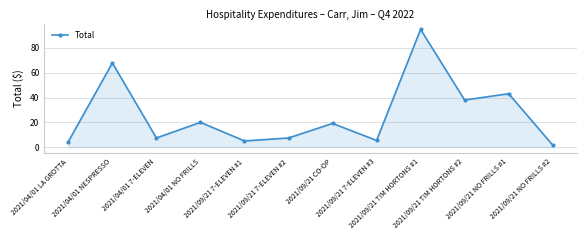

How many data points does each series have?

12